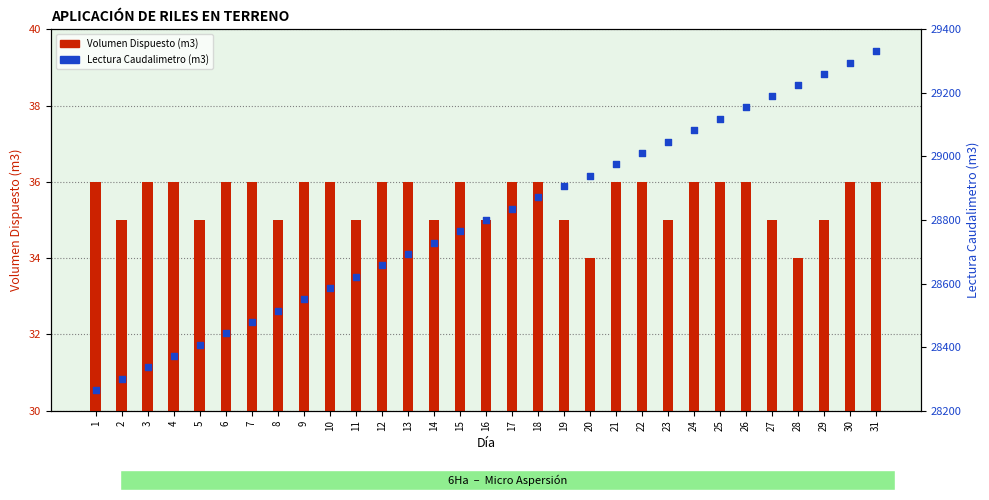

At how many categories does at least one series exceed 3721?

31